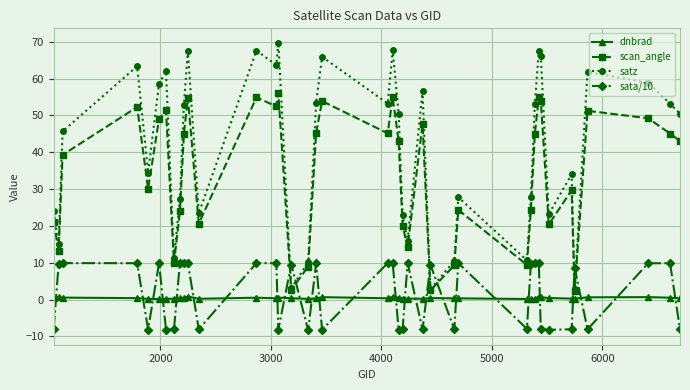

List the series in order of their peak value, lowest first.

dnbrad, sata/10, scan_angle, satz